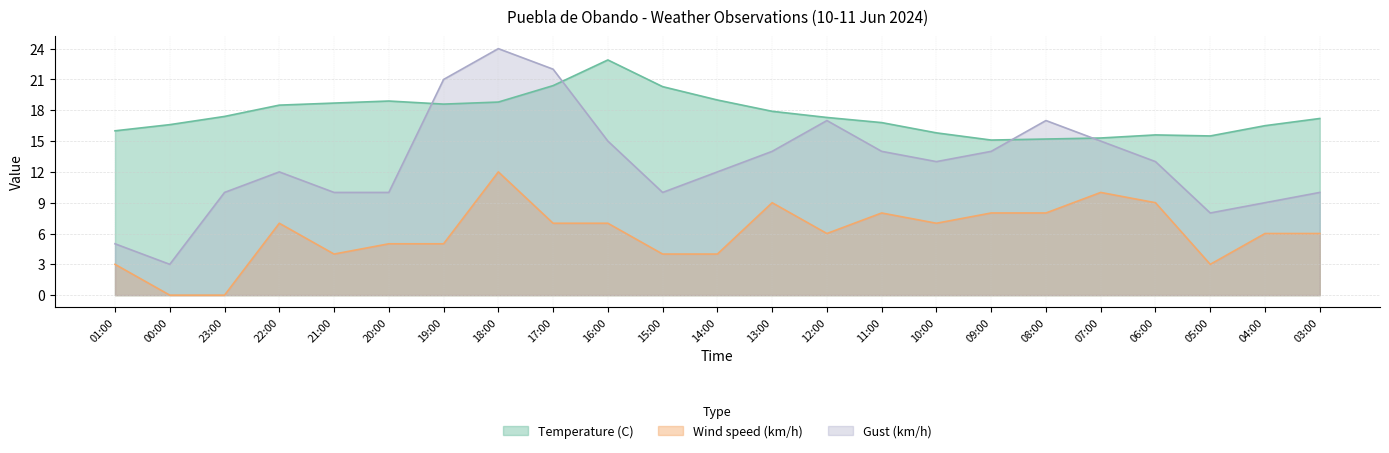

What is the lowest value of the Temperature (C) series?

15.1